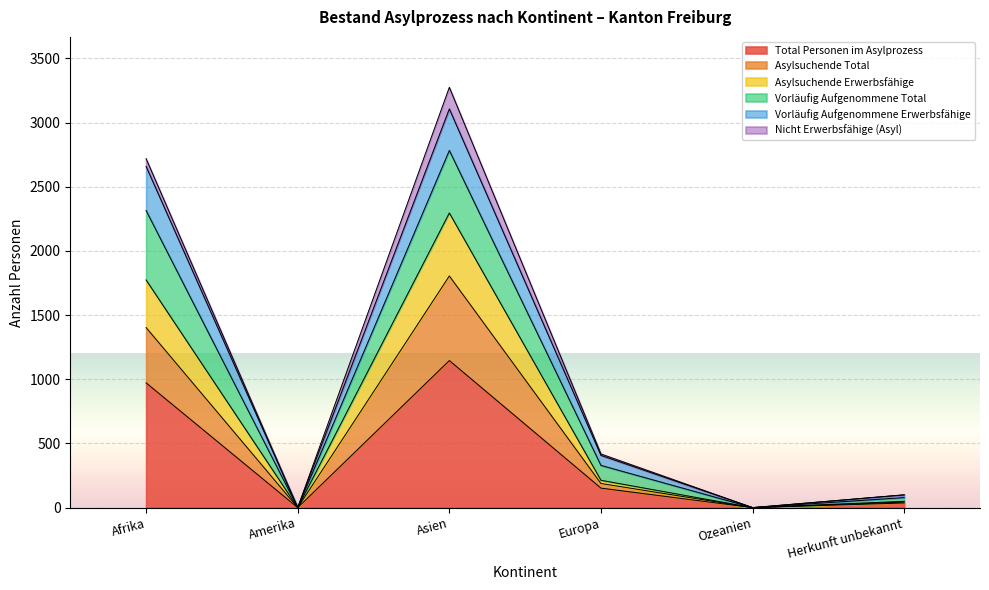

True or false: Total Personen im Asylprozess and Vorläufig Aufgenommene Total intersect in this chart.

False